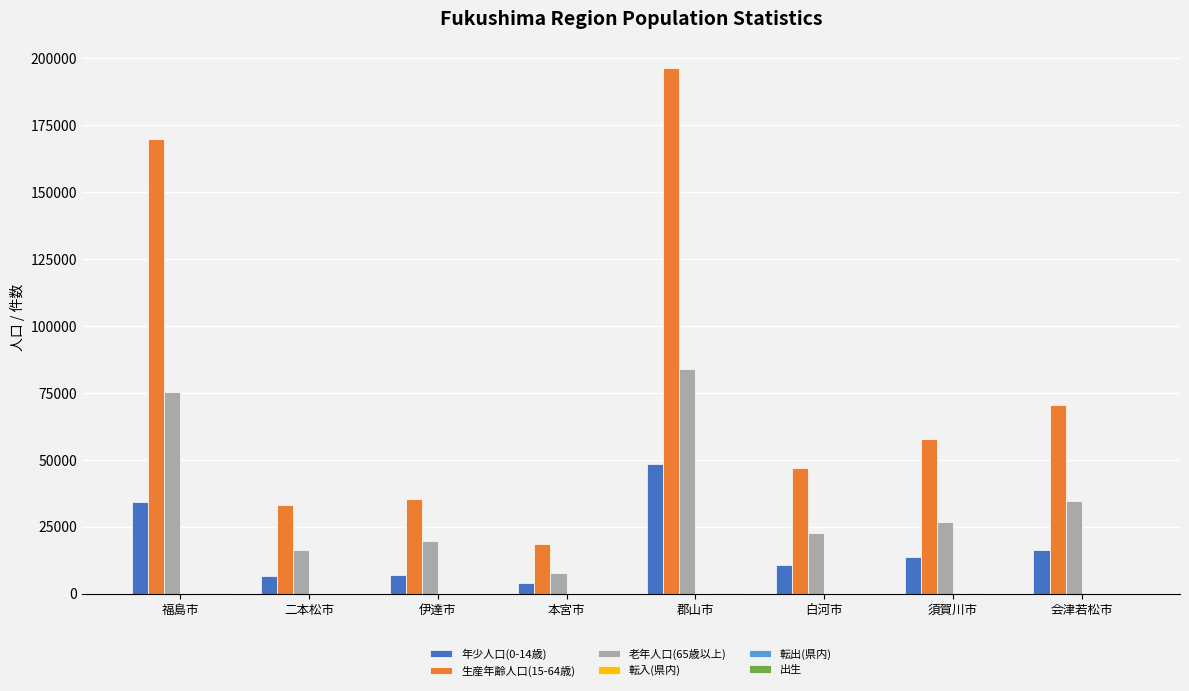

Is the value of 生産年齢人口(15-64歳) at 郡山市 greater than the value of 老年人口(65歳以上) at 会津若松市?

Yes